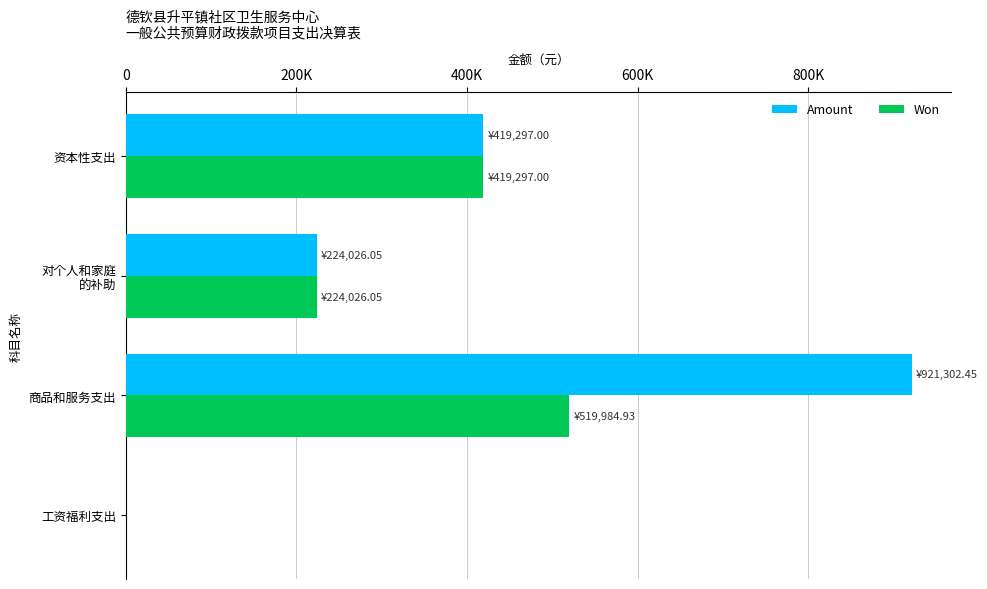

Which series has the widest spread of values?

Amount